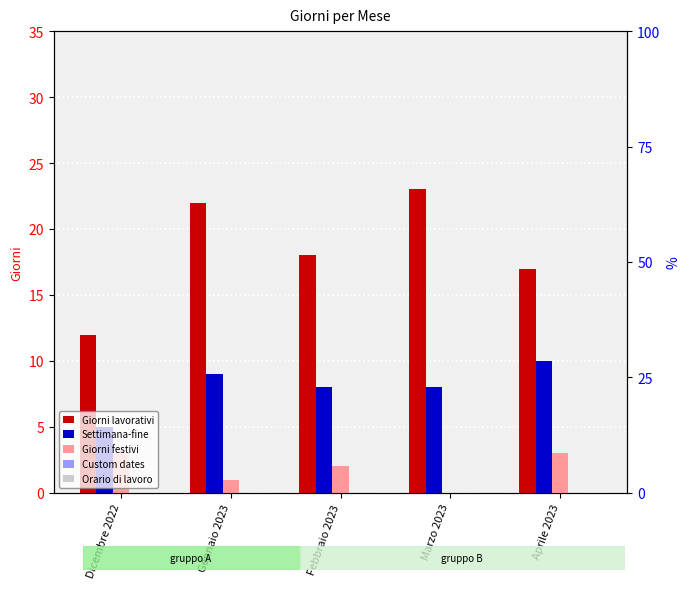

Between Febbraio 2023 and Marzo 2023, which series saw the biggest shift?

Giorni lavorativi